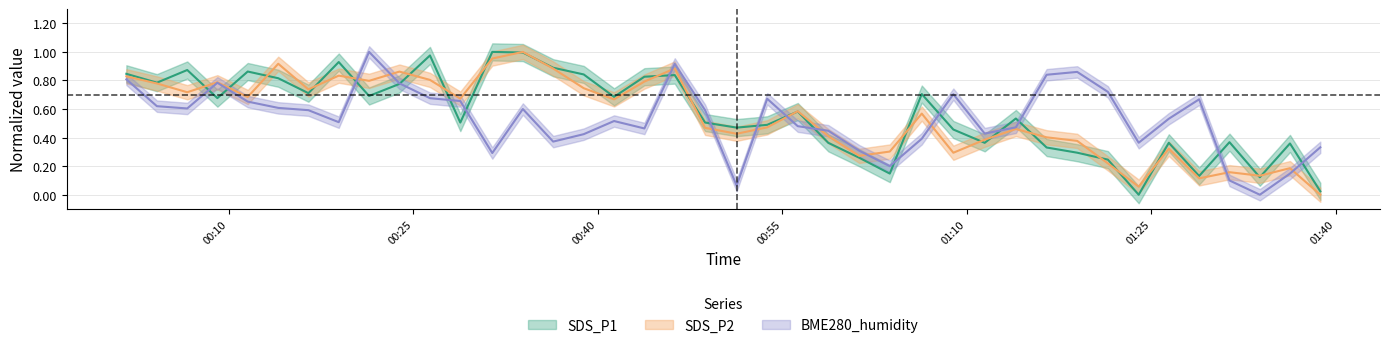

What is the maximum value shown in the chart?

1.0